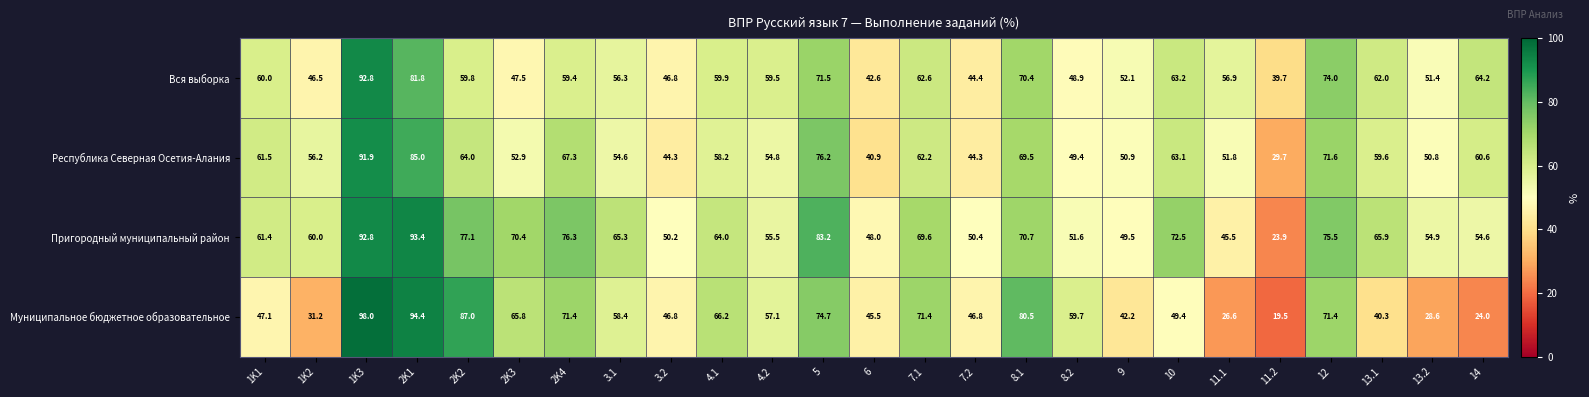

Which category has the highest value across all series?

1K3